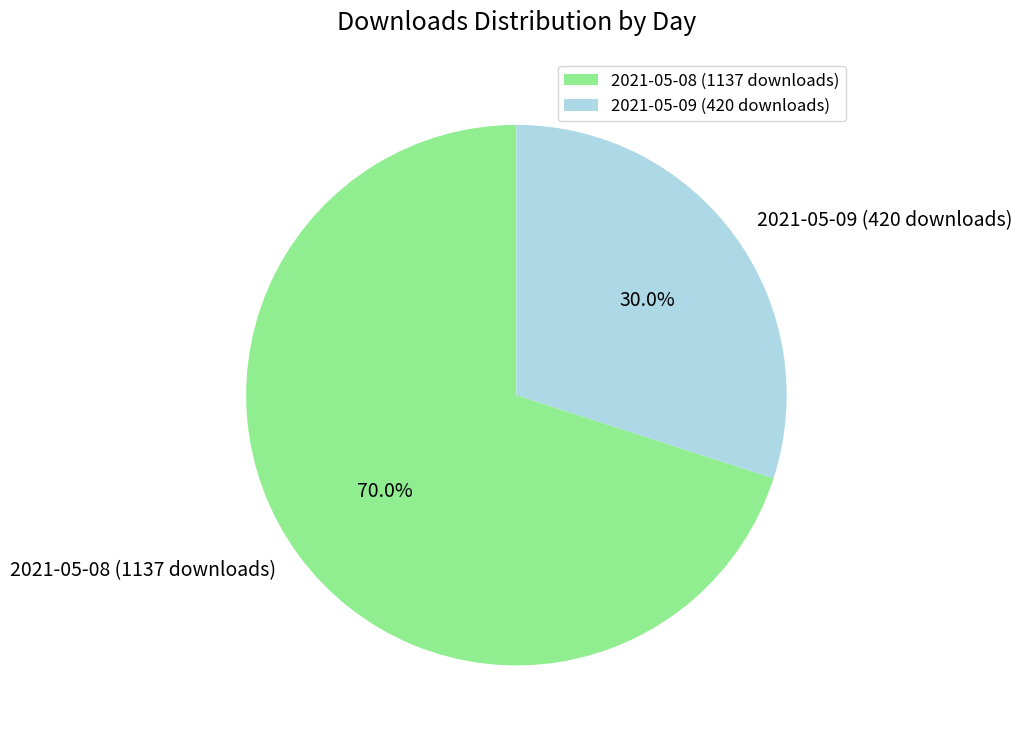

Do 2021-05-08 (1137 downloads) and 2021-05-09 (420 downloads) together represent more than half of the pie?

Yes